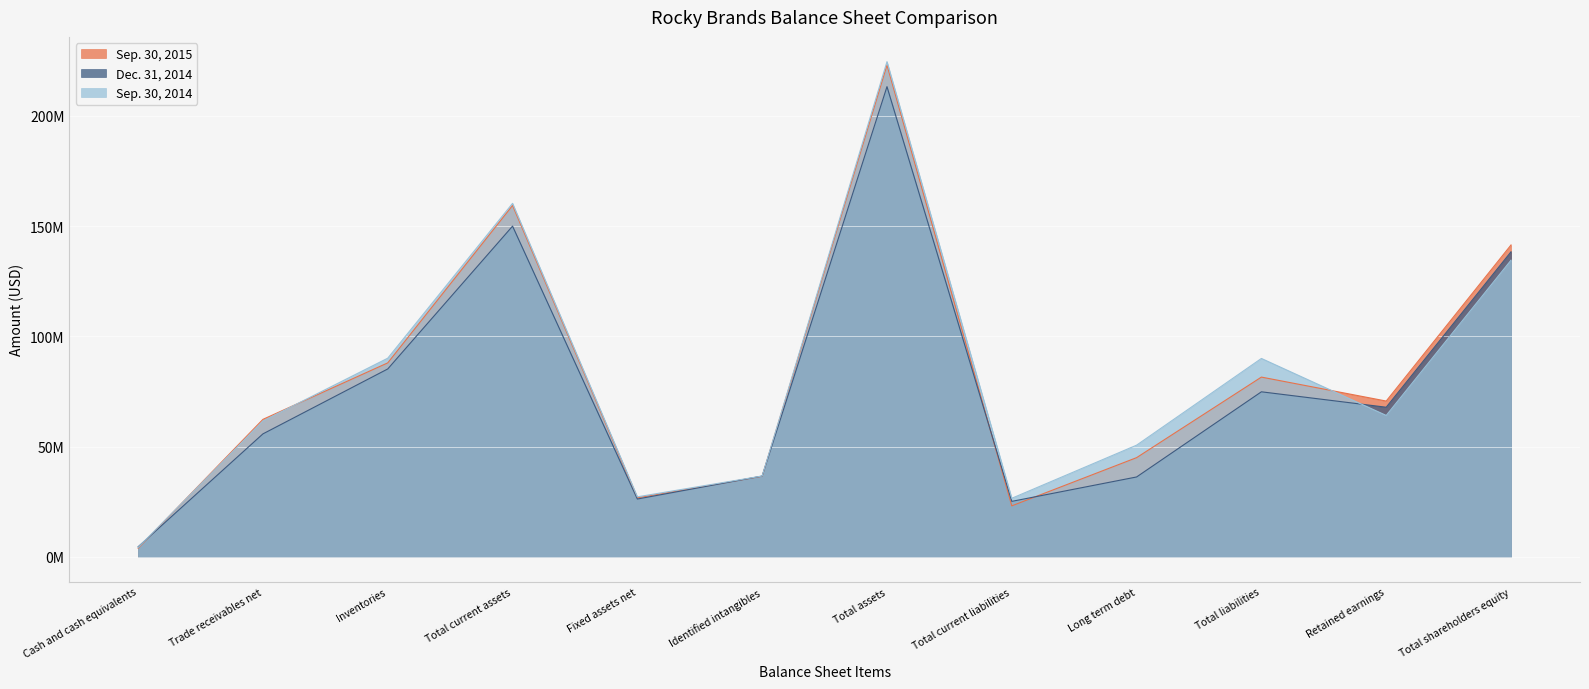

What is the value of the Sep. 30, 2014 point at the 4th from the left?

160311534